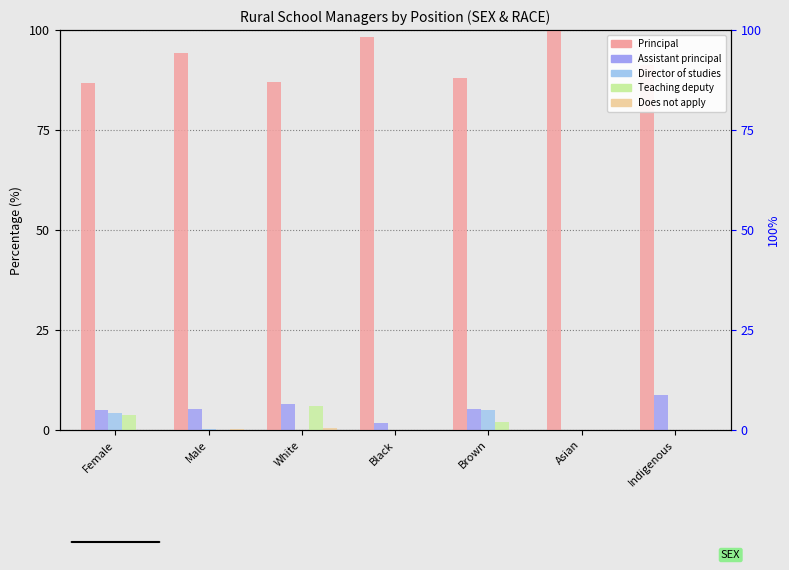

How many data points in Assistant principal are above 5?

5